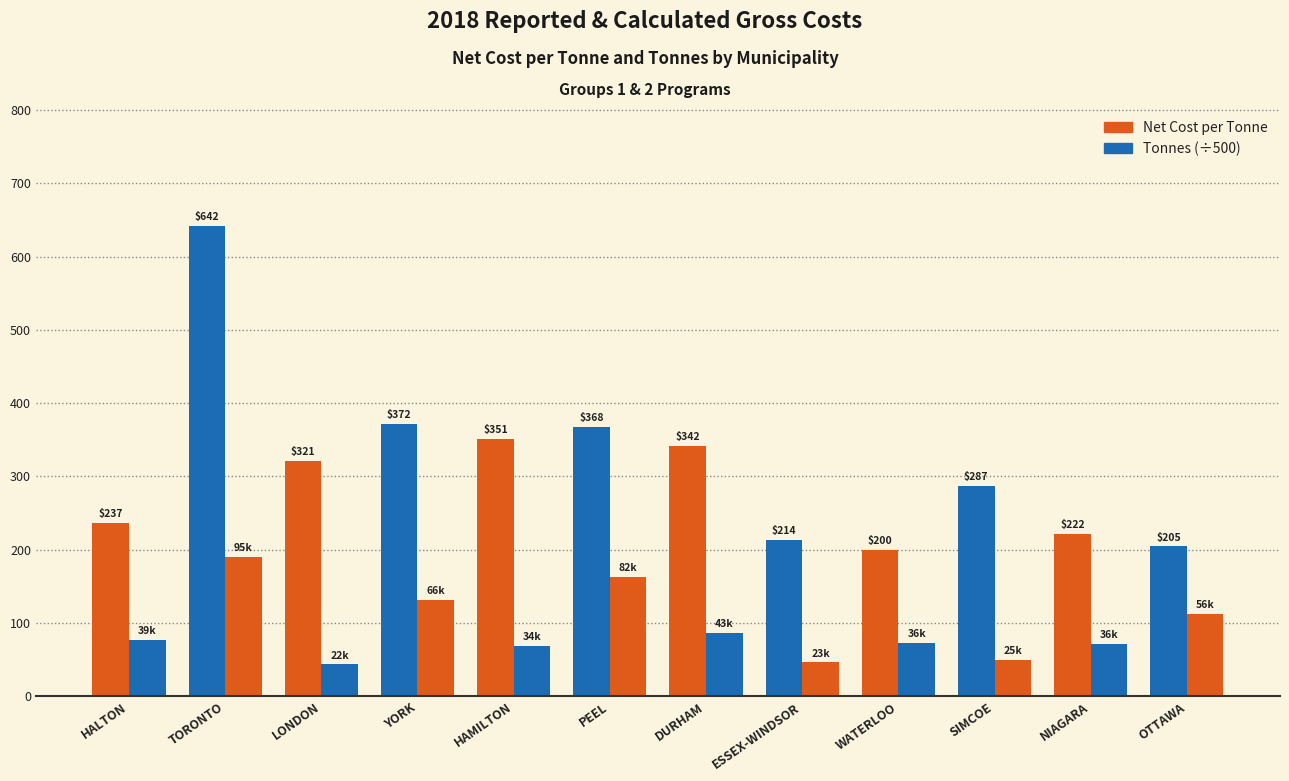

How many groups of bars are there?

12